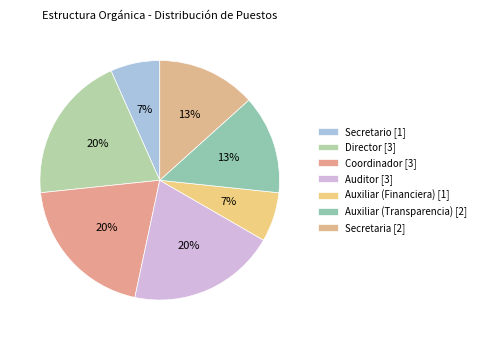

Which category has the smallest portion of the pie?

Secretario